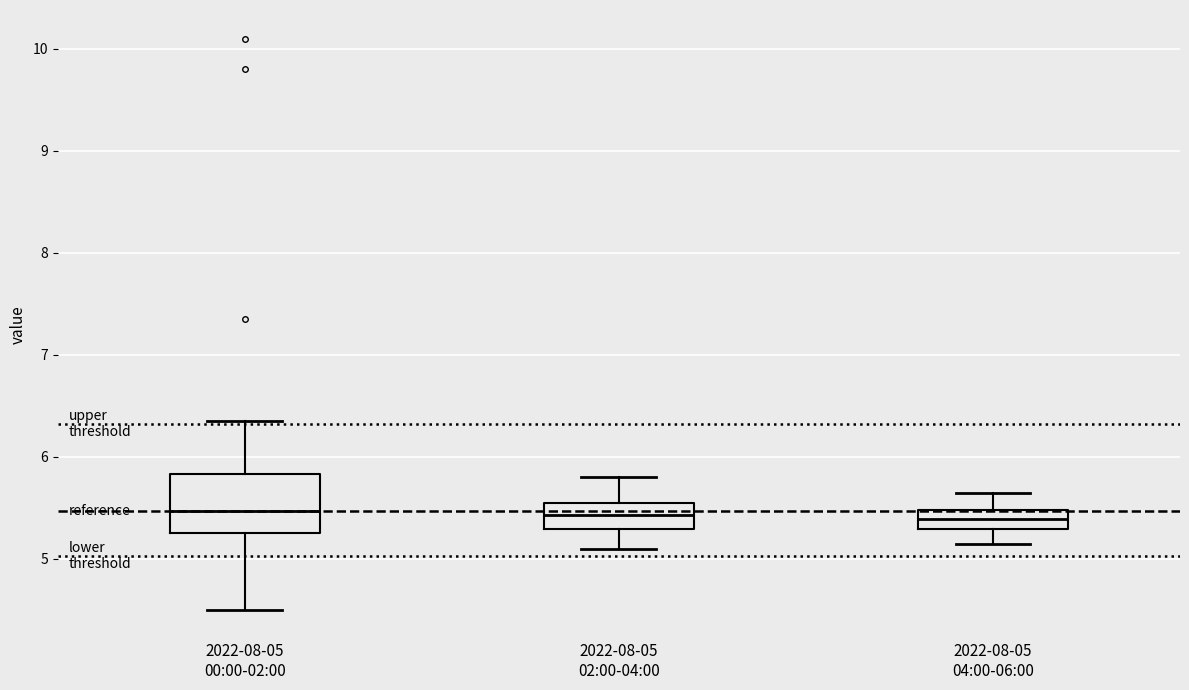

Reading left to right, read every box against the y-axis: the position of its median line, the range the box covers, and the ends of its whiskers. The values are not printed on the chart, so give them approximately, as read against the axis.

2022-08-05 00:00-02:00: median 5.5, box 5.3 to 5.8, whiskers 4.5 to 6.4
2022-08-05 02:00-04:00: median 5.4, box 5.3 to 5.6, whiskers 5.1 to 5.8
2022-08-05 04:00-06:00: median 5.4, box 5.3 to 5.5, whiskers 5.2 to 5.7